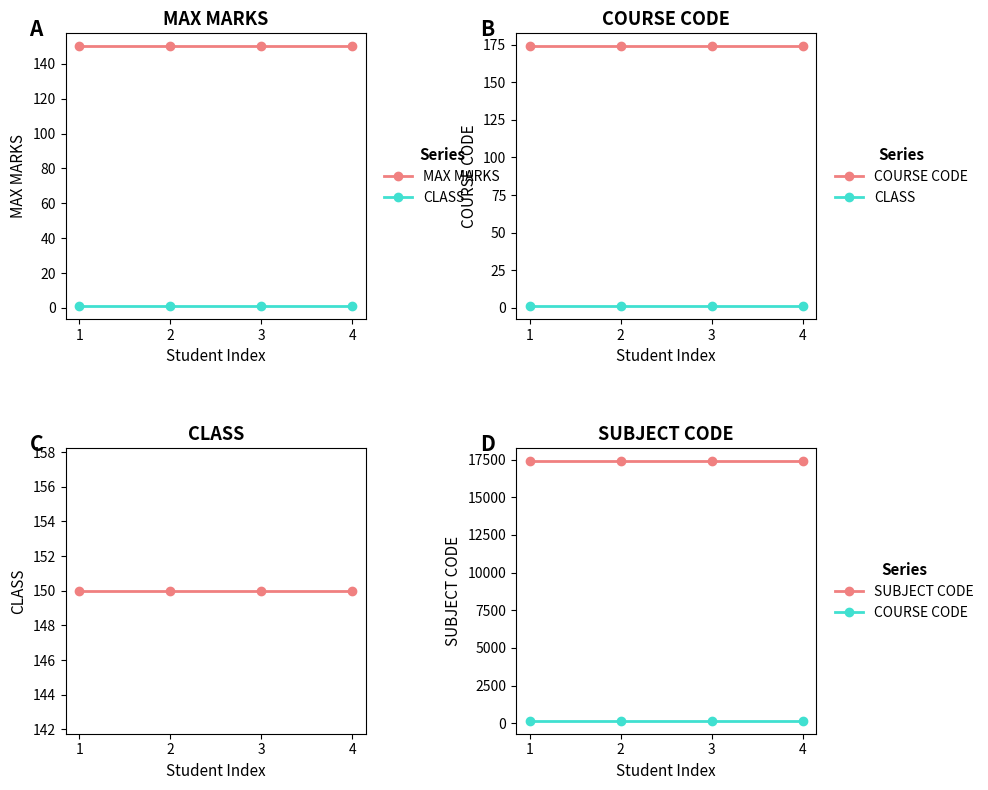

At which category is the sum across all series the highest?

1